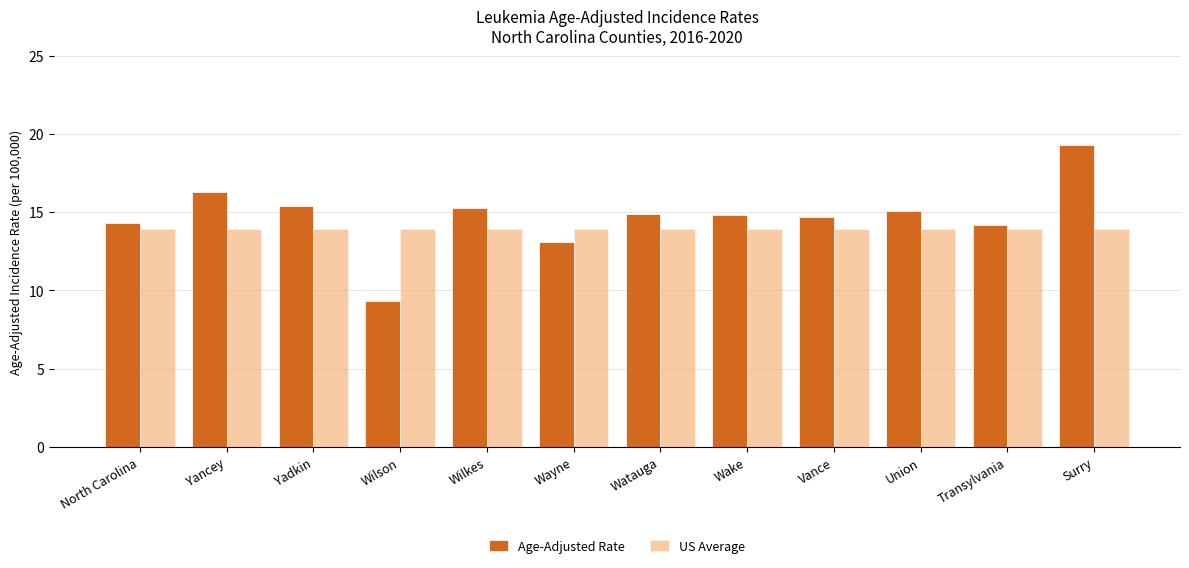

What is the label of the 11th bar from the right?

Yancey